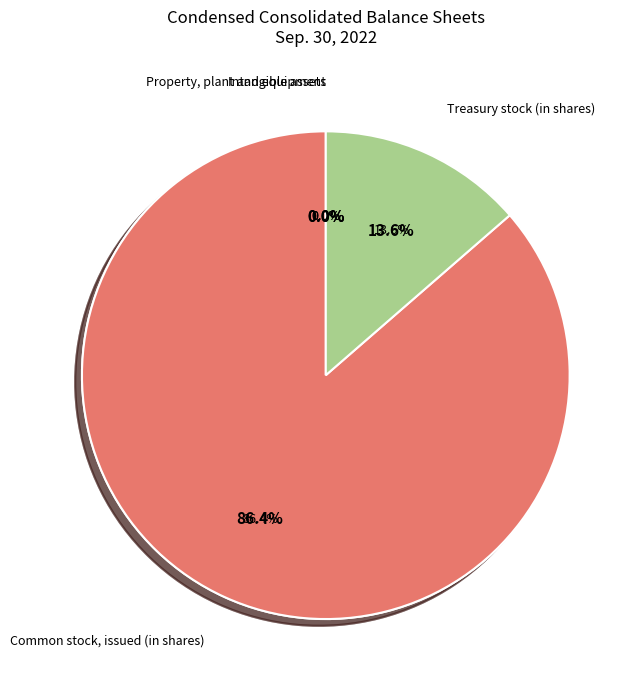

What is the change in value from Common stock, issued (in shares) to Treasury stock (in shares)?

-65551975